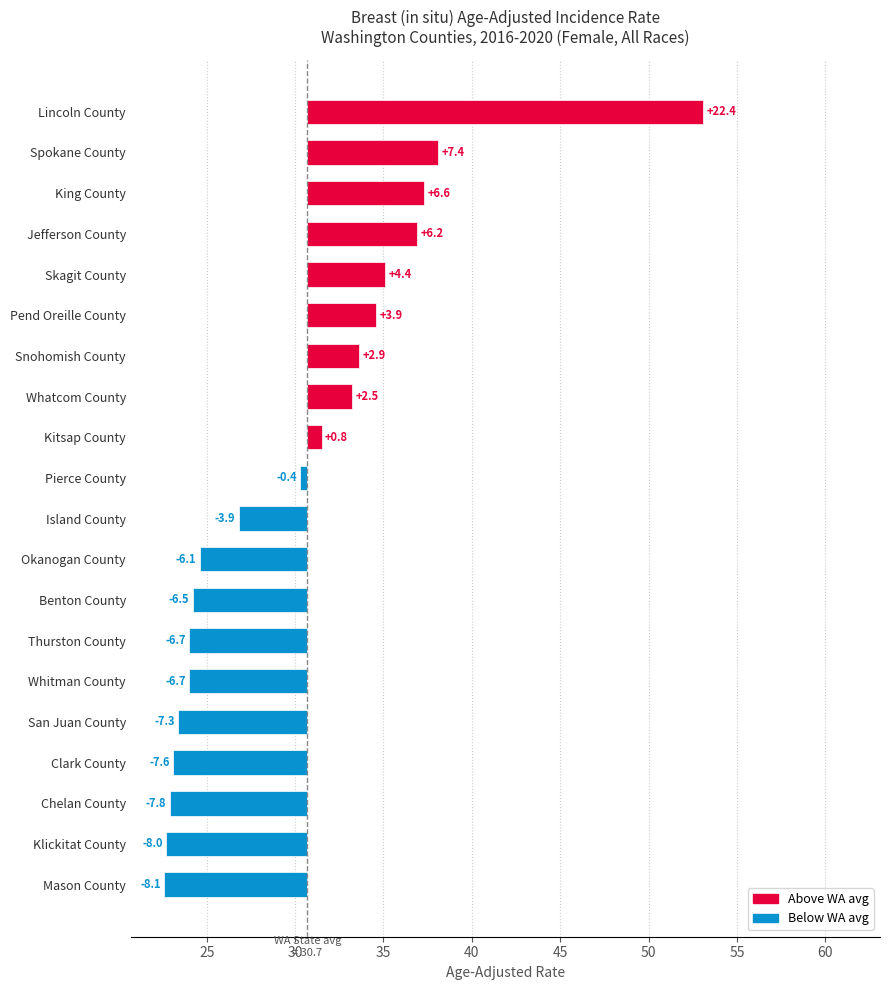

Reading left to right, extract all data points from this chart.

Lincoln County=22.4	Spokane County=7.4	King County=6.6	Jefferson County=6.2	Skagit County=4.4	Pend Oreille County=3.9	Snohomish County=2.9	Whatcom County=2.5	Kitsap County=0.8	Pierce County=-0.4	Island County=-3.9	Okanogan County=-6.1	Benton County=-6.5	Thurston County=-6.7	Whitman County=-6.7	San Juan County=-7.3	Clark County=-7.6	Chelan County=-7.8	Klickitat County=-8.0	Mason County=-8.1